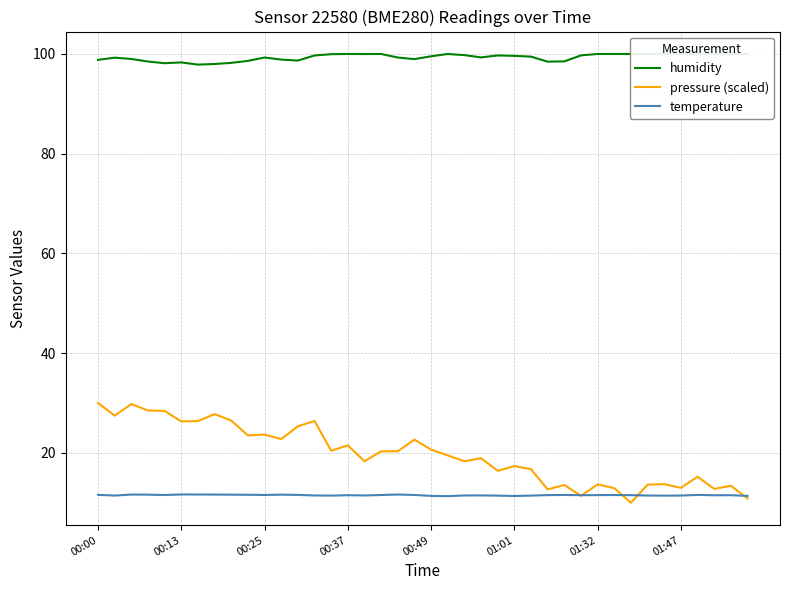

Read the temperature value at 24.

11.4